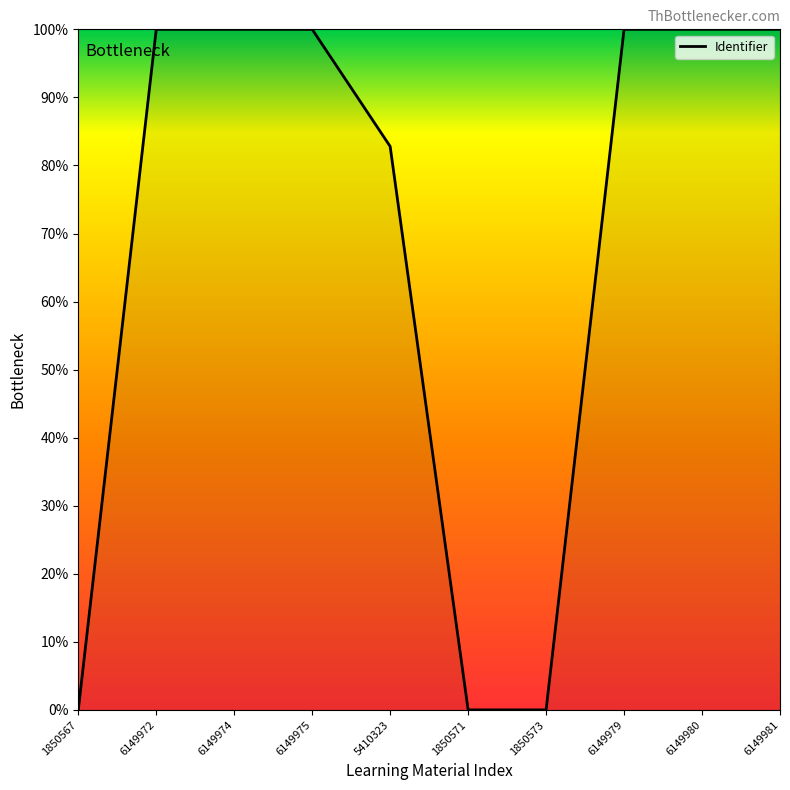

Where is the data nearest to the value 50?

5410323